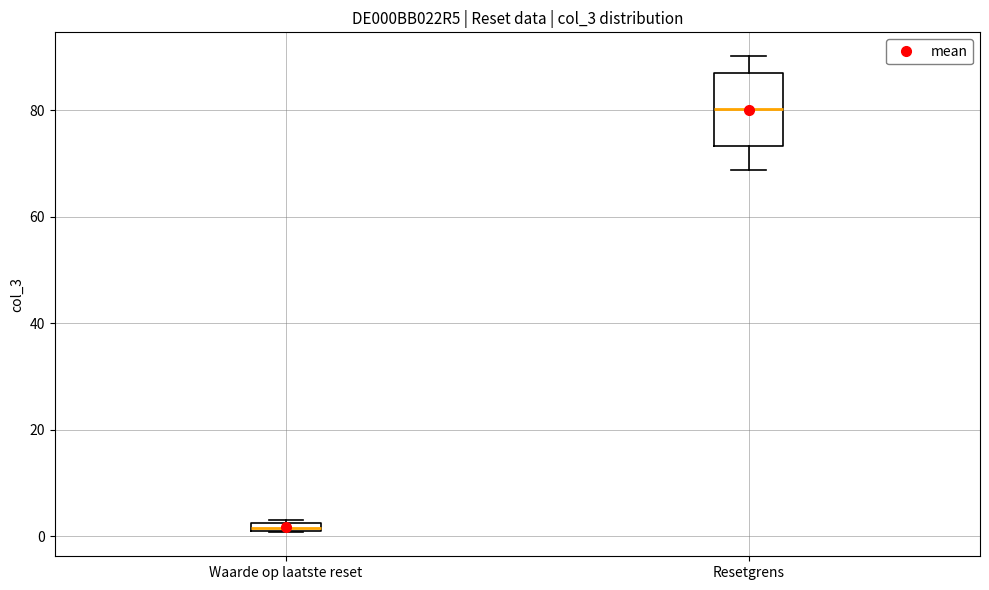

Where is the upper edge of the box for Waarde op laatste reset on the y-axis? The values are not printed on the chart, so give them approximately, as read against the axis.

2